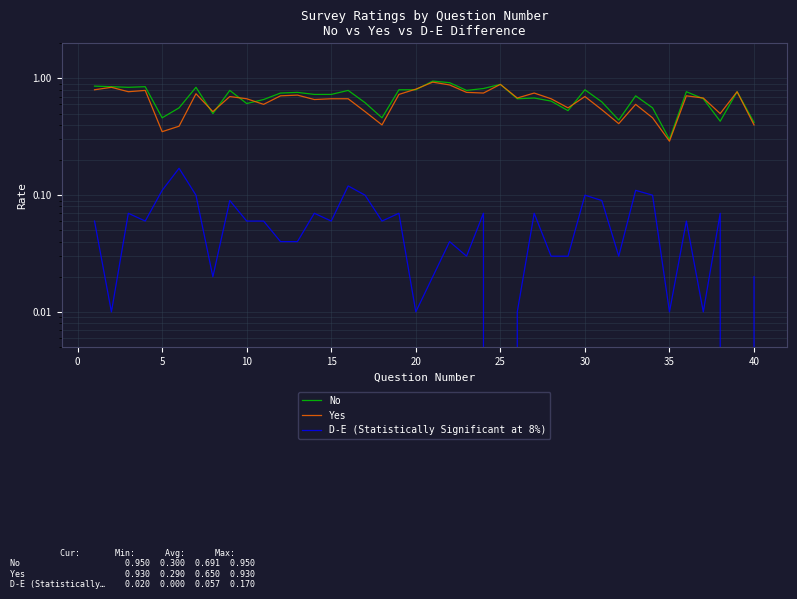

How many lines are shown in the chart?

3